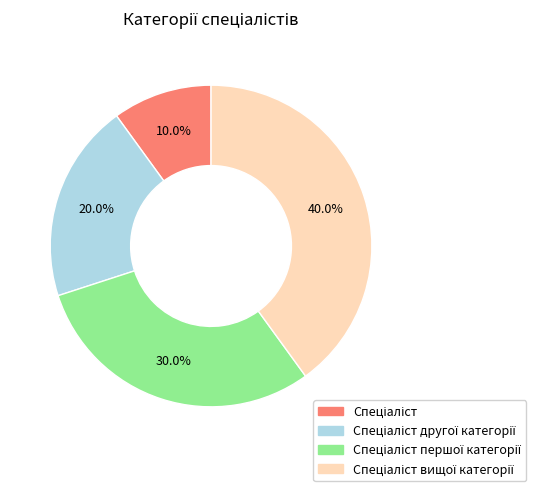

Is there any slice that represents more than half of the pie?

No